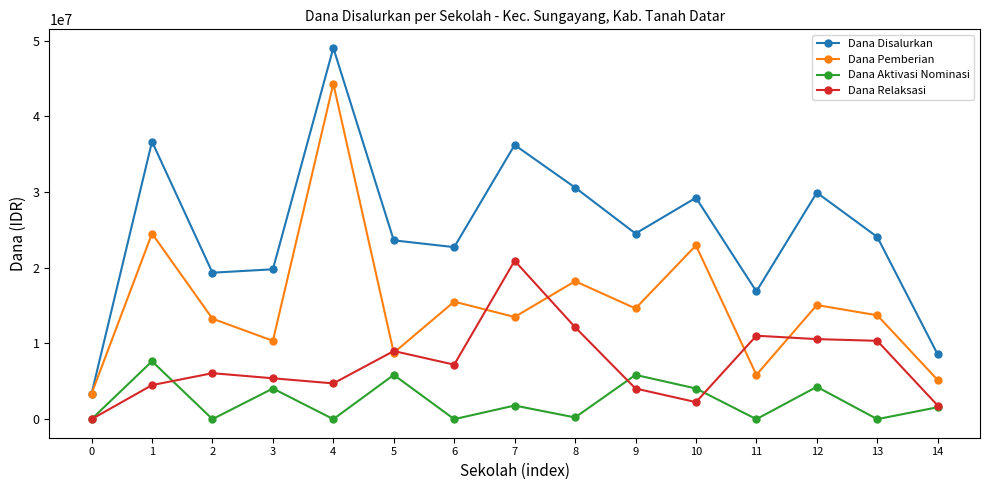

What is the total value across all series at 4?

98100000